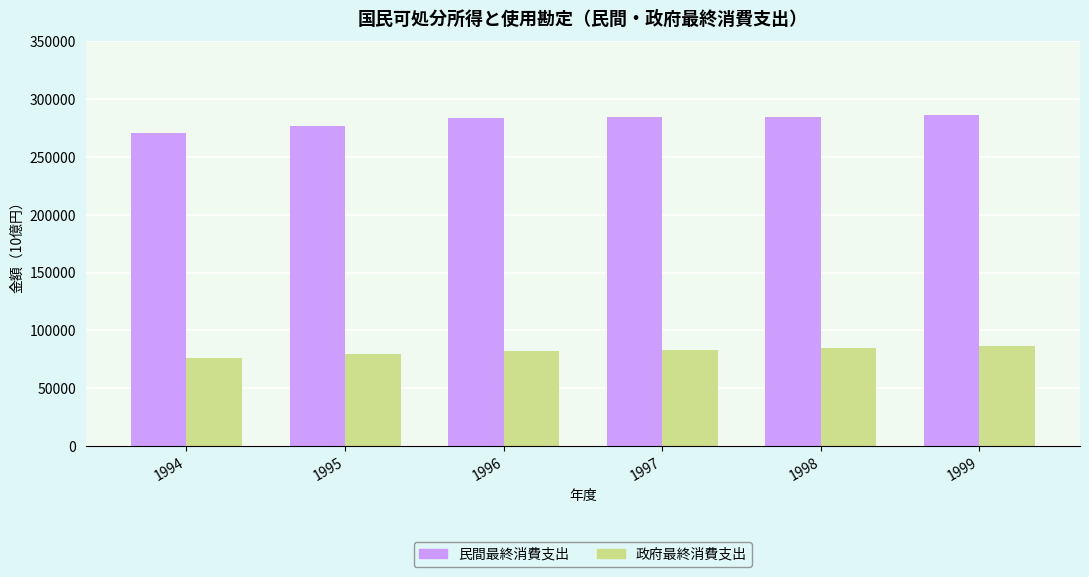

What is the difference between the 政府最終消費支出 values at 1995 and 1997?

4241.5